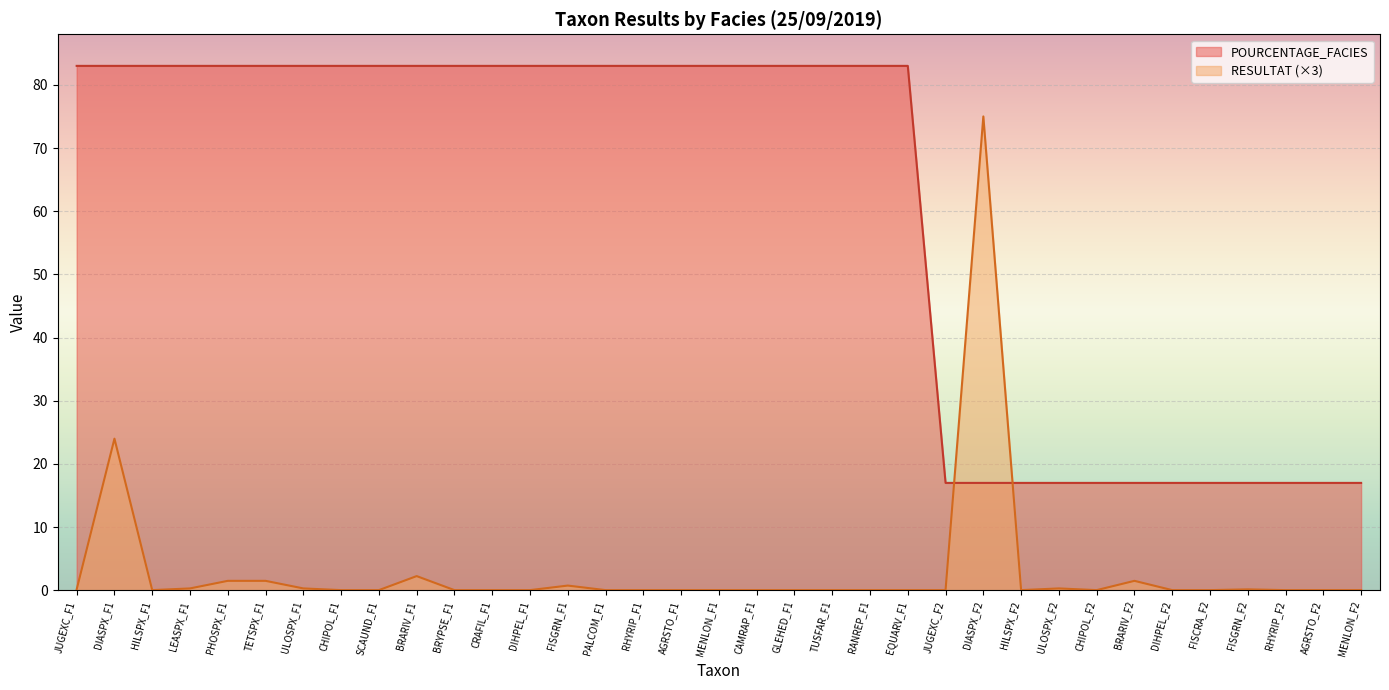

Reading left to right, what are all the values shown in this chart?

RESULTAT: 0.2	24.0	0.0	0.3	1.5	1.5	0.3	0.0	0.0	2.2	0.0	0.0	0.0	0.8	0.0	0.0	0.0	0.0	0.0	0.0	0.0	0.0	0.0	0.0	75.0	0.0	0.3	0.0	1.5	0.0	0.0	0.2	0.0	0.0	0.0
POURCENTAGE_FACIES: 83.0	83.0	83.0	83.0	83.0	83.0	83.0	83.0	83.0	83.0	83.0	83.0	83.0	83.0	83.0	83.0	83.0	83.0	83.0	83.0	83.0	83.0	83.0	17.0	17.0	17.0	17.0	17.0	17.0	17.0	17.0	17.0	17.0	17.0	17.0